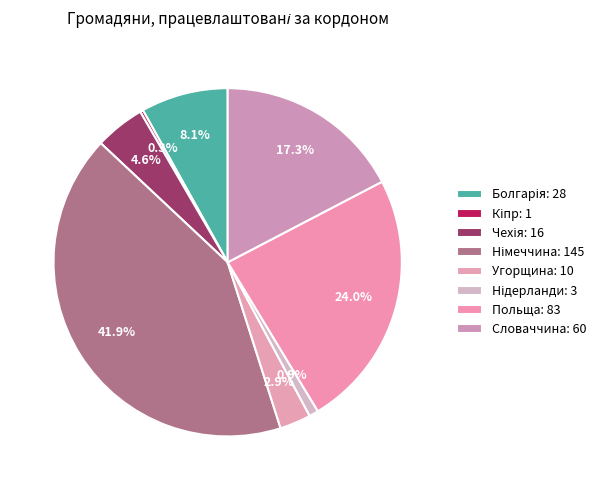

How many segments does this pie chart have?

8